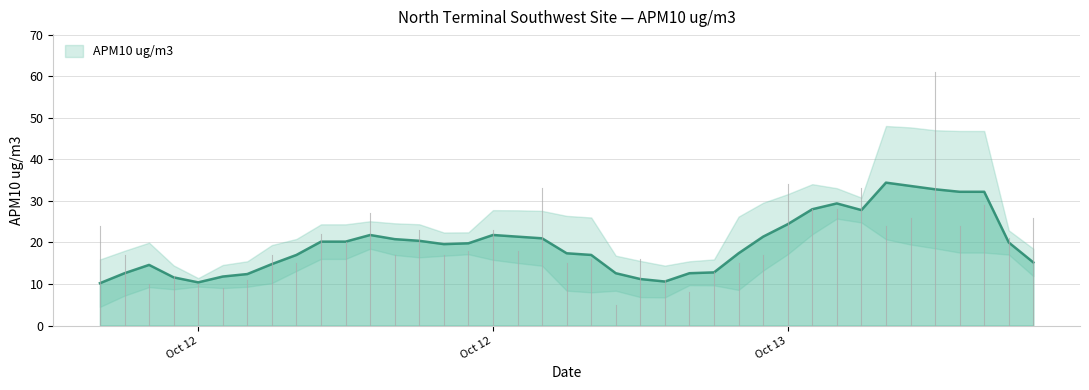

How many distinct data groups are displayed?

1